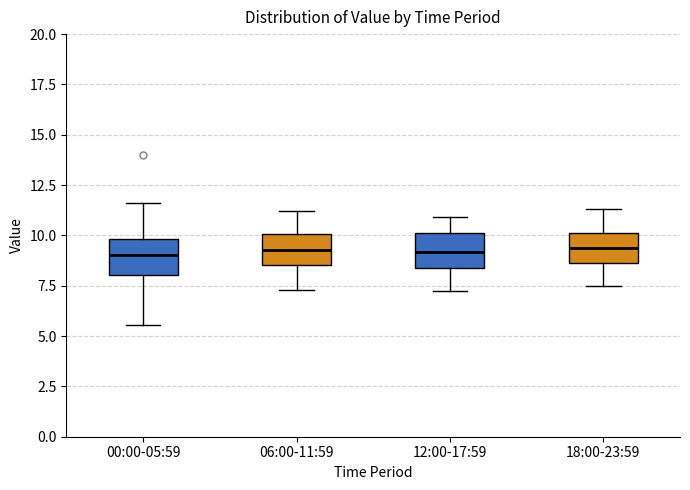

Reading left to right, transcribe this box plot: for each box, give where its median line is, the range the box spans, and where its two whiskers end, as read against the y-axis. The values are not printed on the chart, so give them approximately, as read against the axis.

00:00-05:59: median 9.0, box 8.0 to 10.0, whiskers 5.5 to 11.5
06:00-11:59: median 9.5, box 8.5 to 10.0, whiskers 7.5 to 11.0
12:00-17:59: median 9.0, box 8.5 to 10.0, whiskers 7.5 to 11.0
18:00-23:59: median 9.5, box 8.5 to 10.0, whiskers 7.5 to 11.5